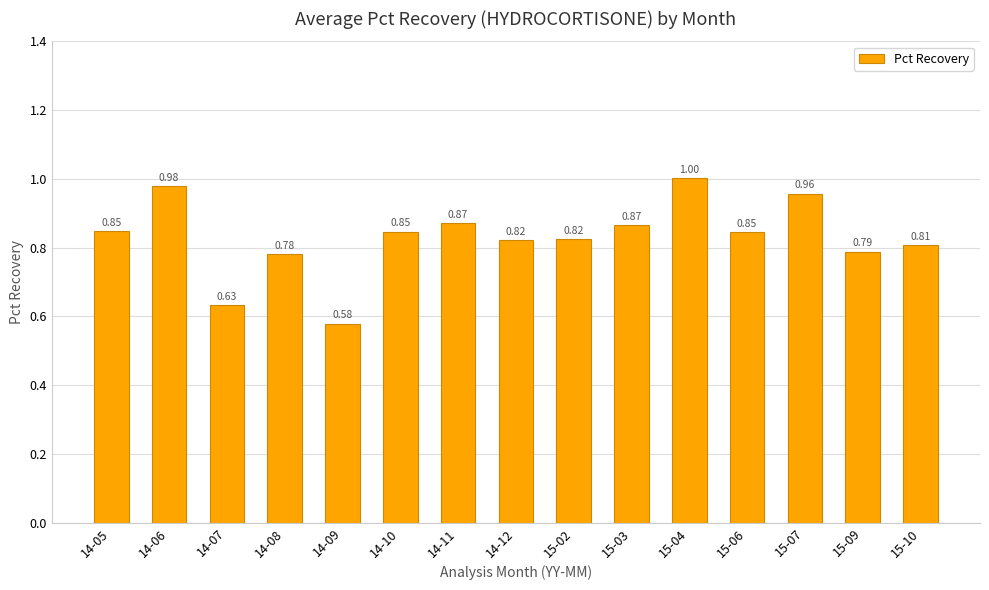

Between 15-02 and 15-04, which is larger?

15-04